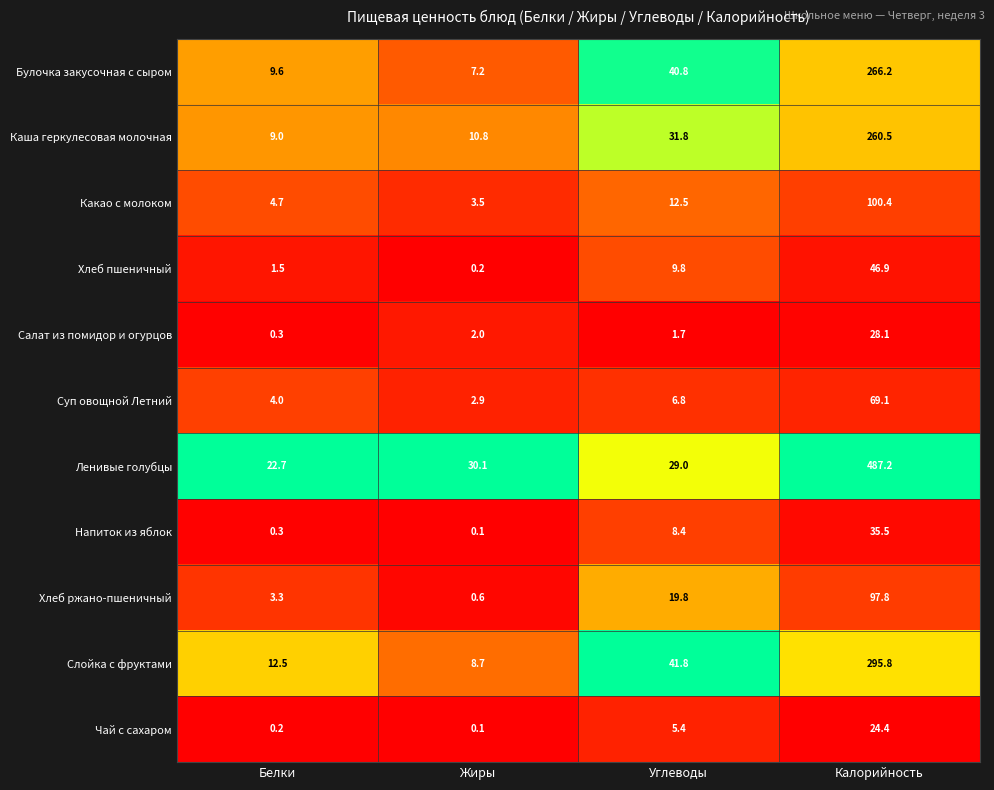

Which series has the largest total across all categories?

Ленивые голубцы